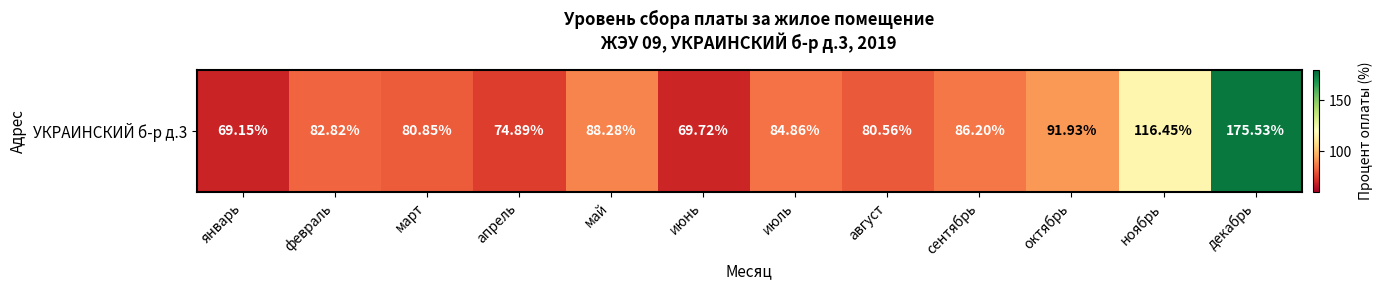

What is the ratio of the value at октябрь to the value at июнь?

1.3